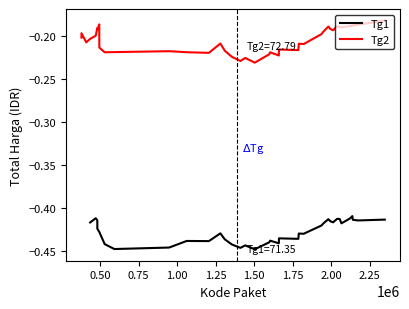

What is the value of the Tg1 point at the 15th from the left?

-0.4